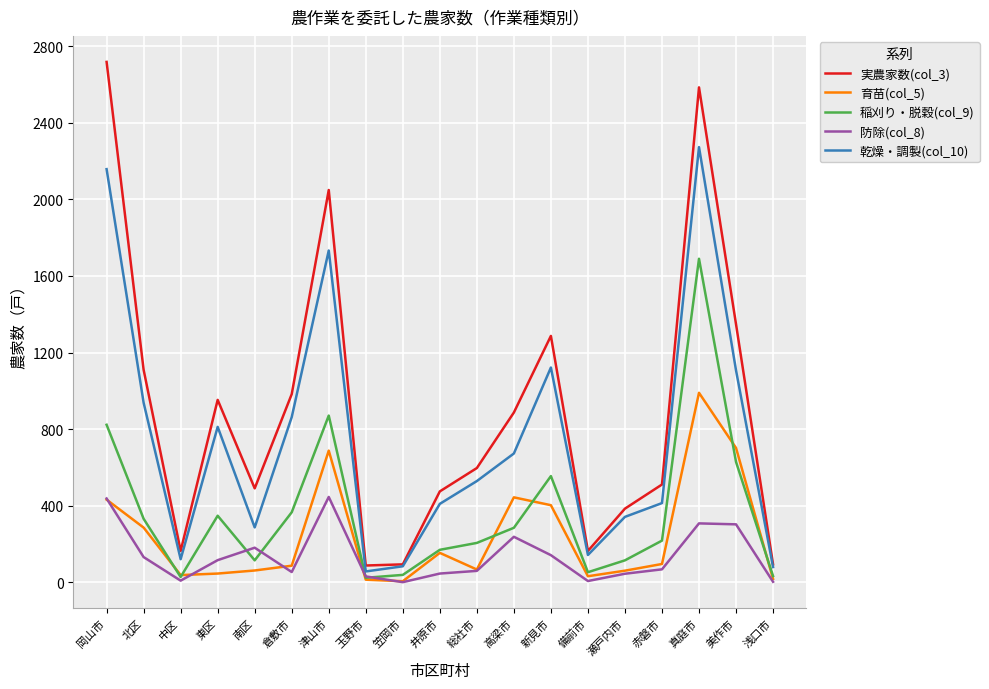

Which series has the largest range (max minus min)?

実農家数(col_3)